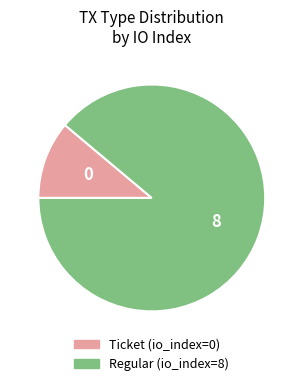

How many slices are in this pie chart?

2